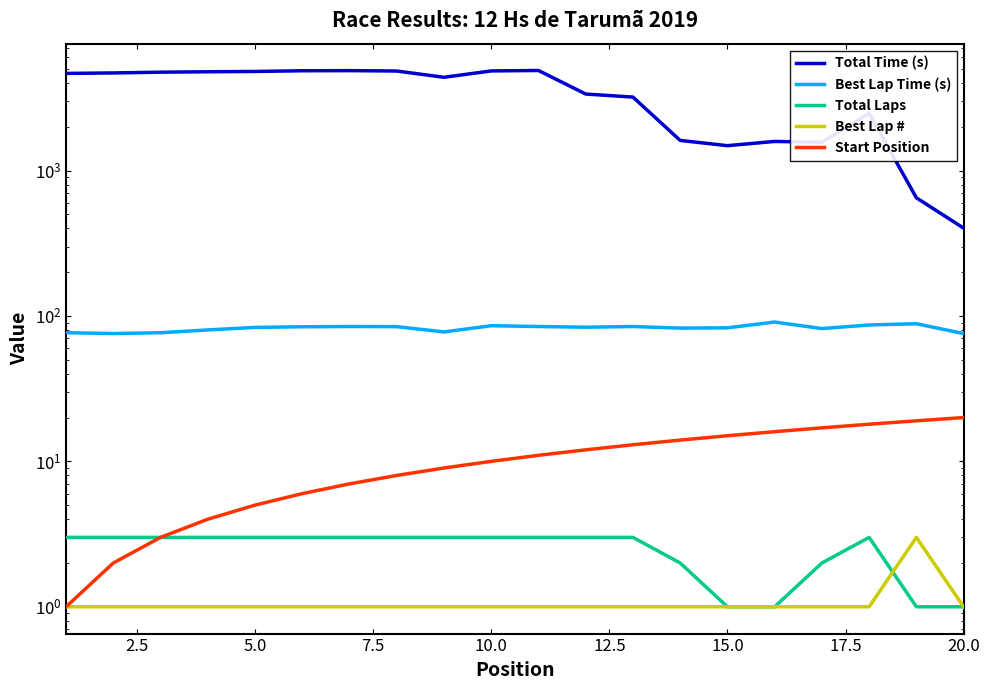

Is it true that Total Laps equals 4.4 at 12?

False